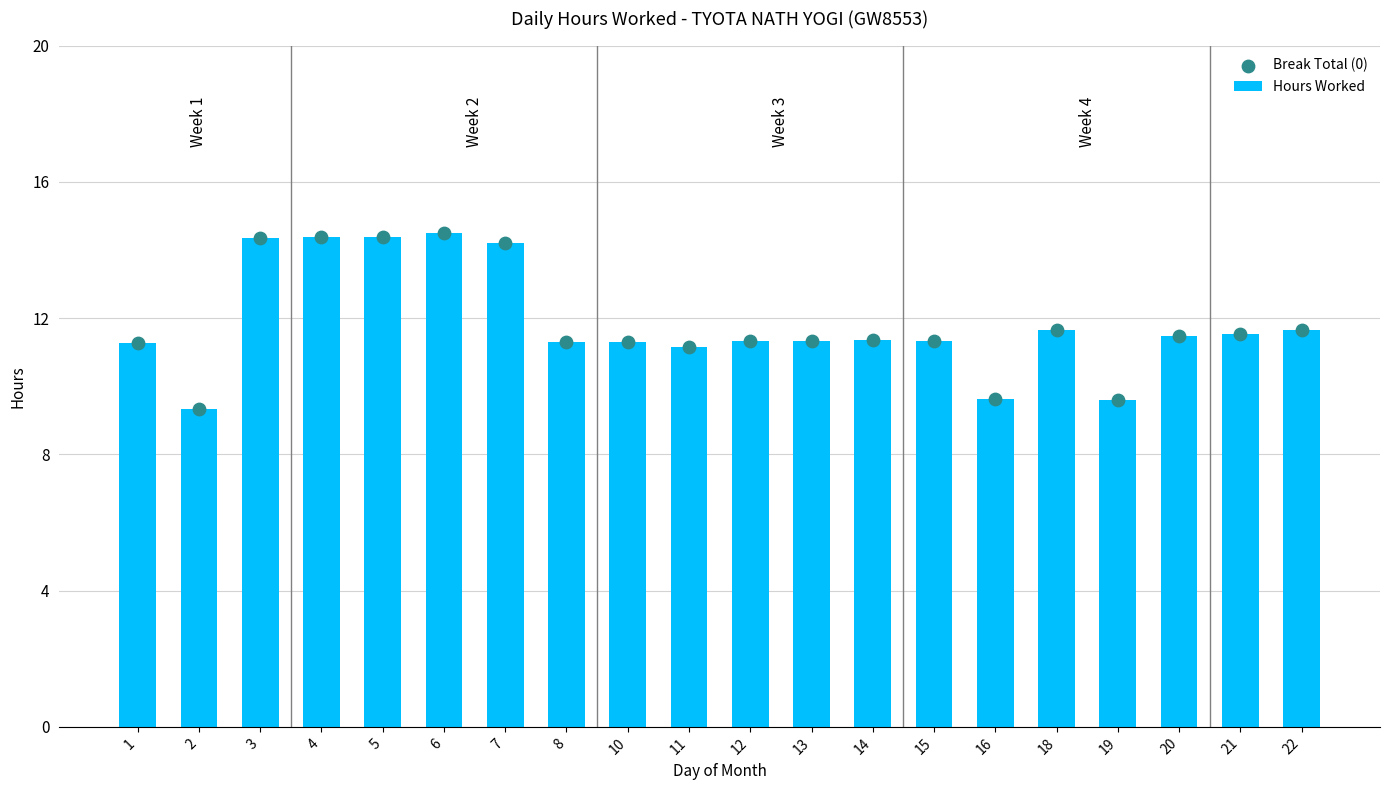

What is the total value across all series at 14?

22.7